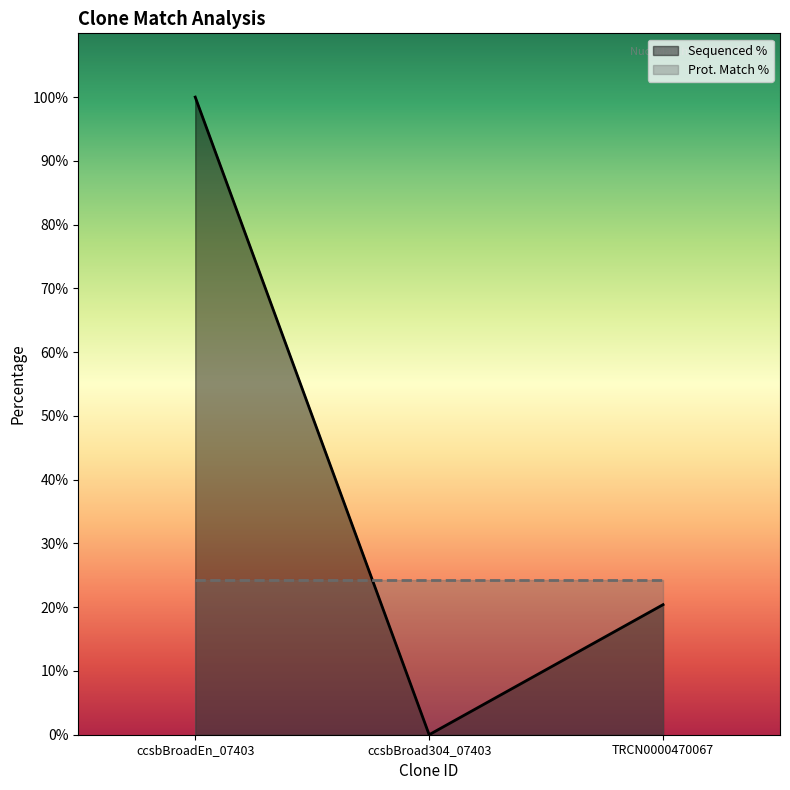

Which label corresponds to the smallest value in the chart?

ccsbBroad304_07403